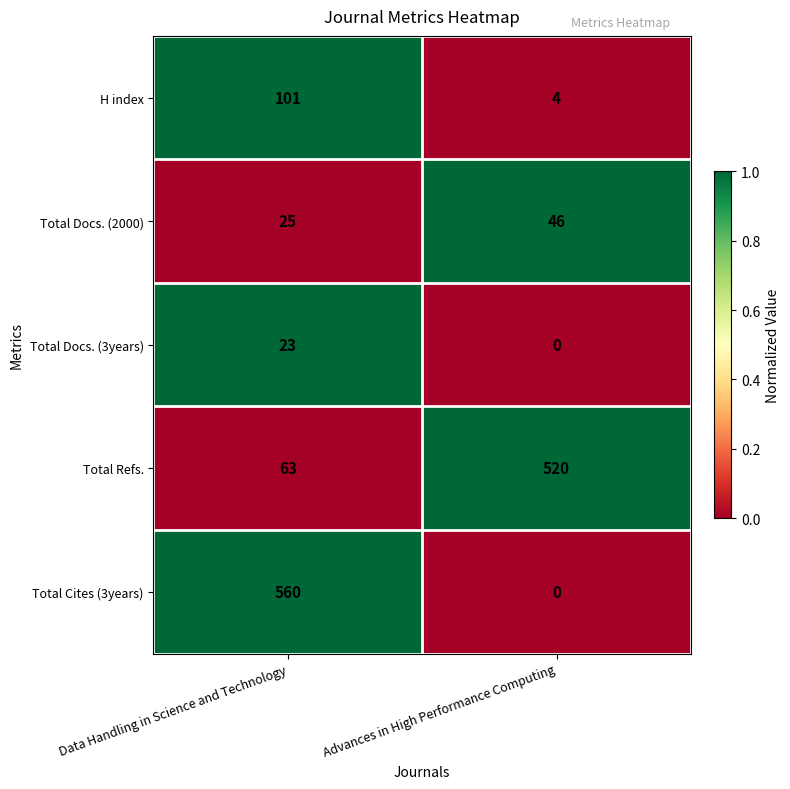

What is the difference between the Total Refs. values at Advances in High Performance Computing and Data Handling in Science and Technology?

457